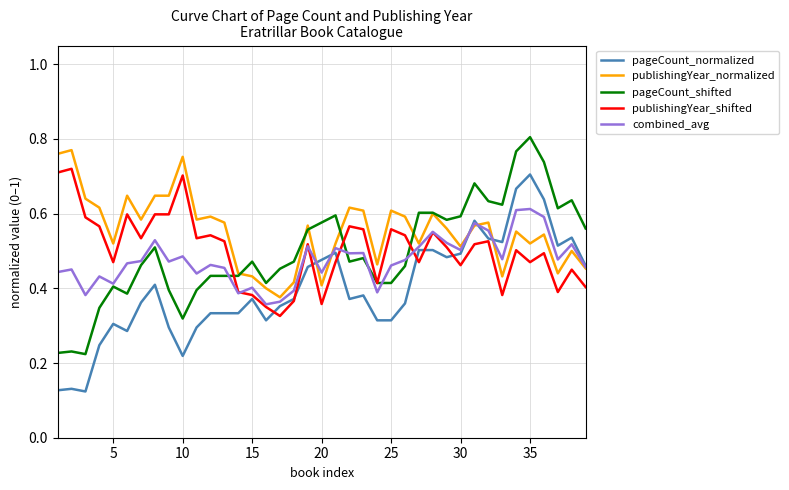

True or false: publishingYear_normalized and pageCount_shifted cross at least once.

True